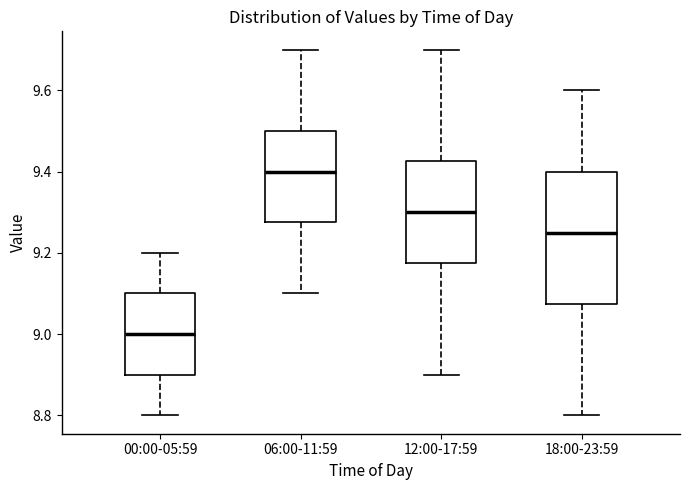

Which box has the highest median line?

06:00-11:59